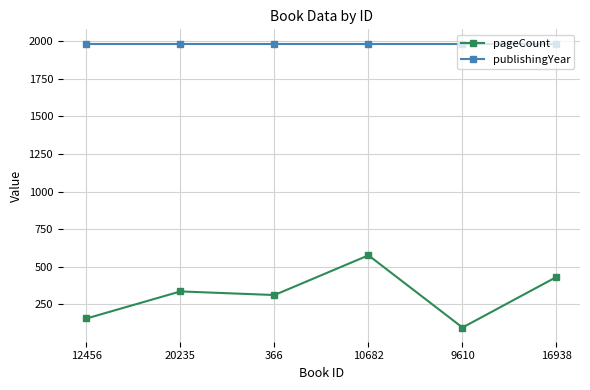

True or false: pageCount and publishingYear cross at least once.

False